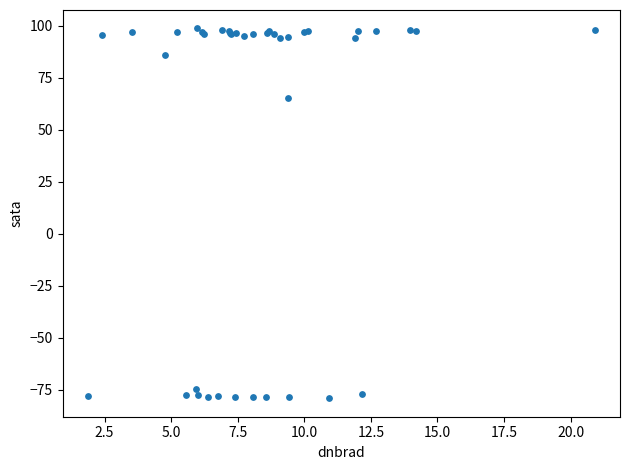

What Y value in the scatter plot is closest to 9?

65.1